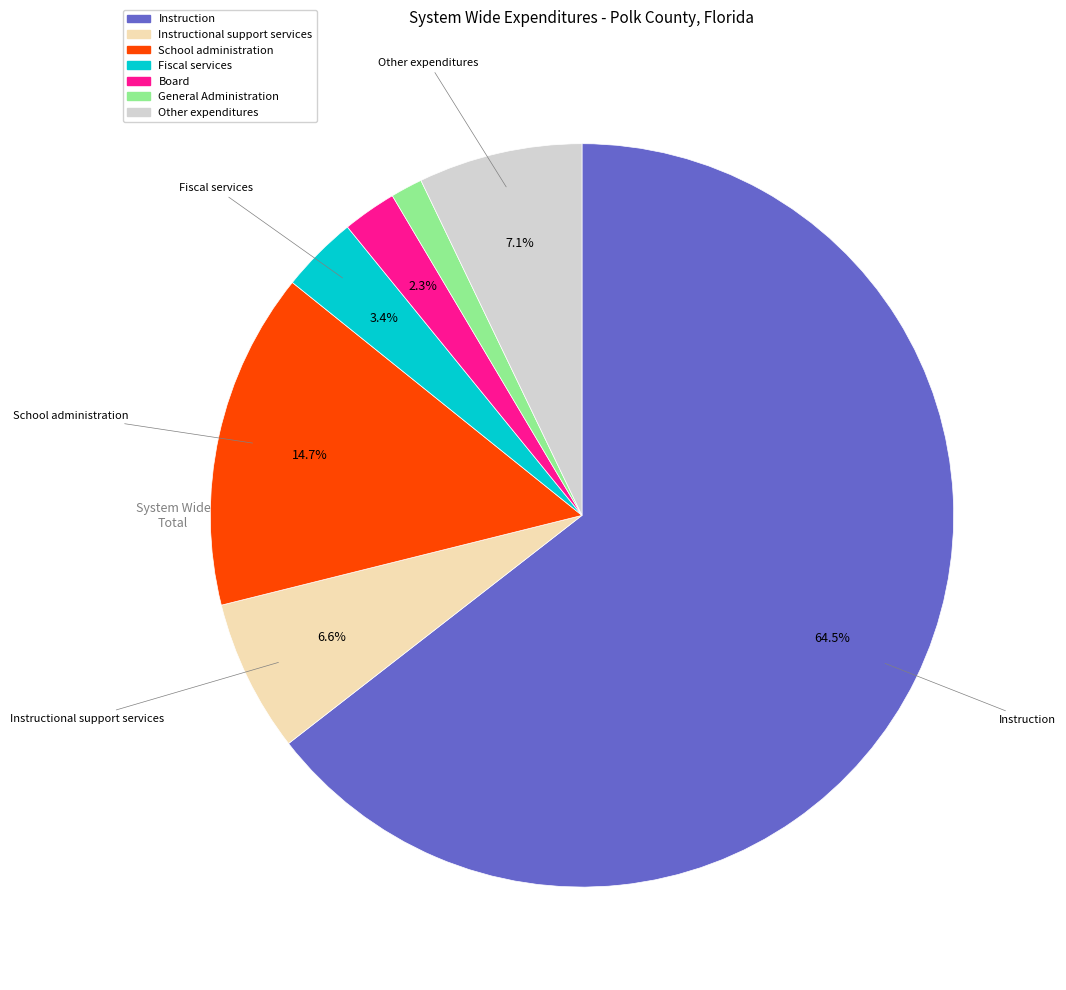

Does any single category account for the majority?

Yes